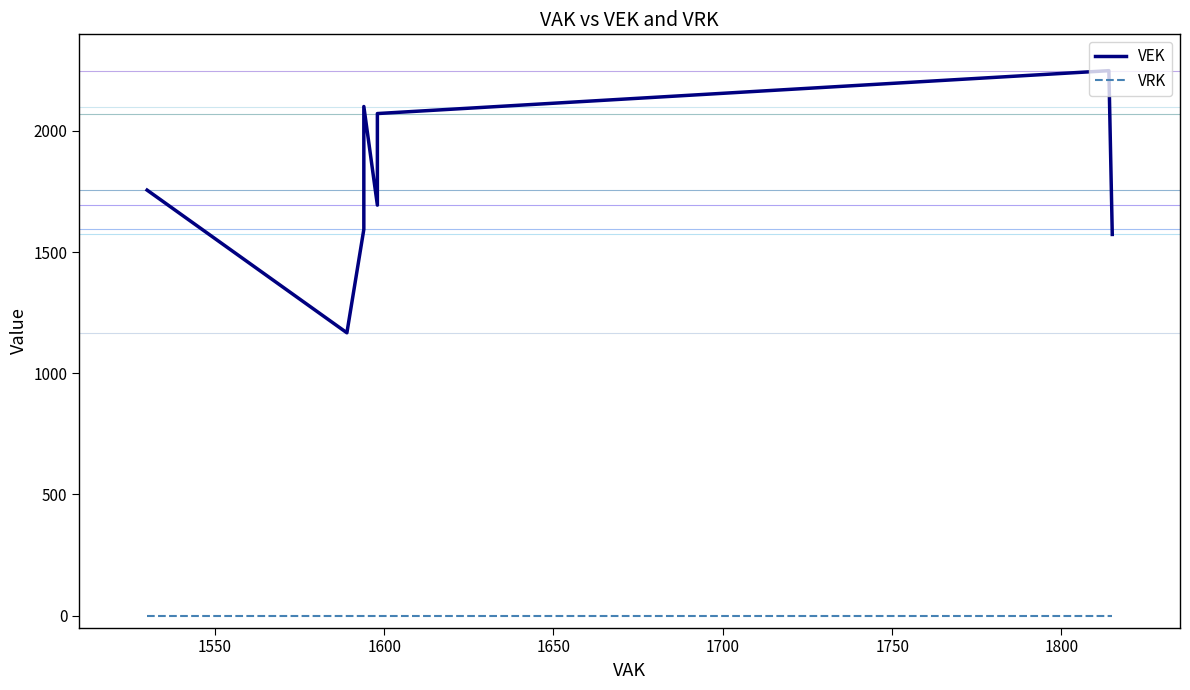

True or false: VEK and VRK cross at least once.

False